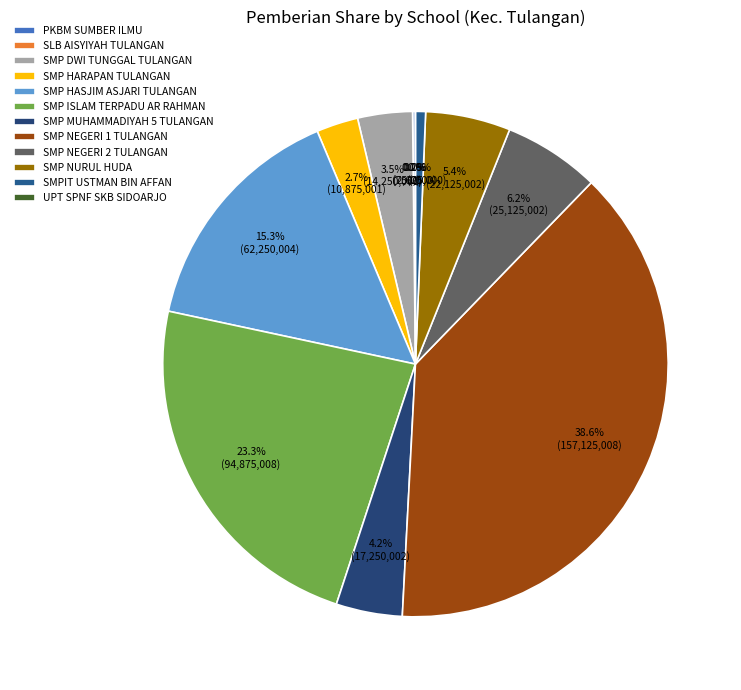

The SMP HARAPAN TULANGAN slice represents 3% of the pie. True or false?

True